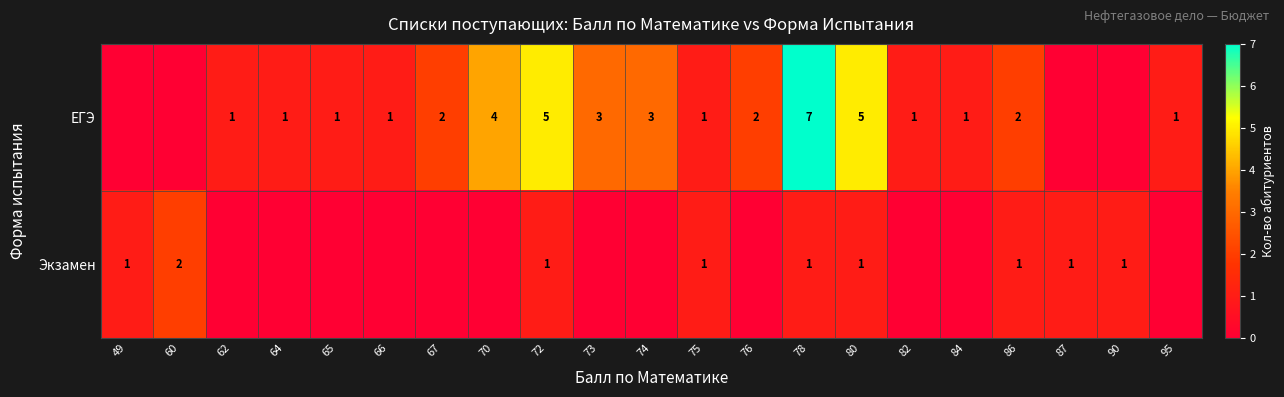

Which has a higher value, 95 or 67?

67